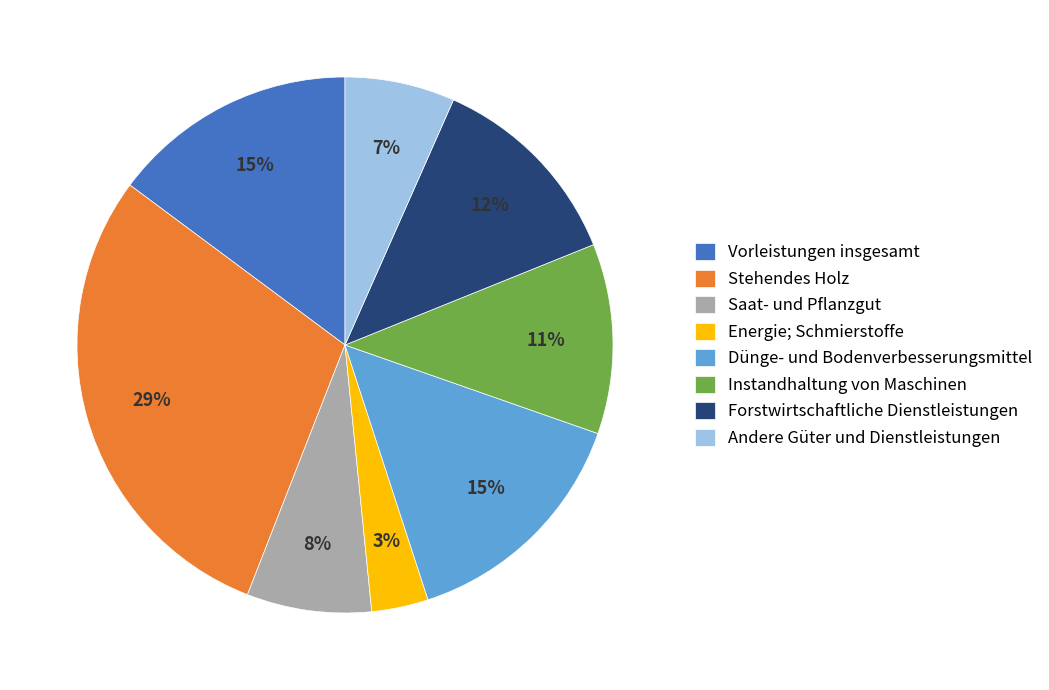

Which slice is the smallest?

Energie; Schmierstoffe